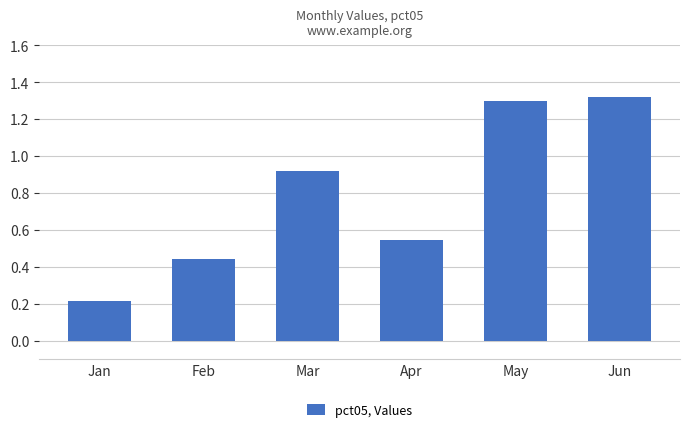

List the labels in order of value, smallest first.

Jan, Feb, Apr, Mar, May, Jun